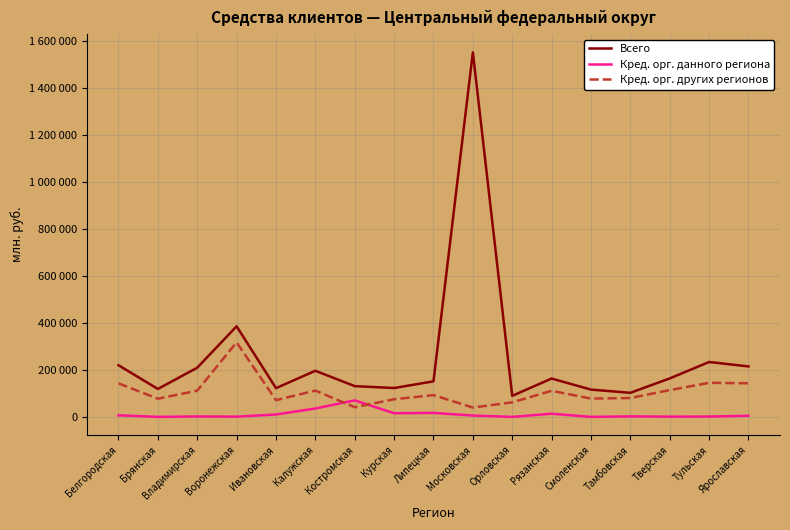

What are all the series names shown in the legend?

Всего, Кред. орг. данного региона, Кред. орг. других регионов